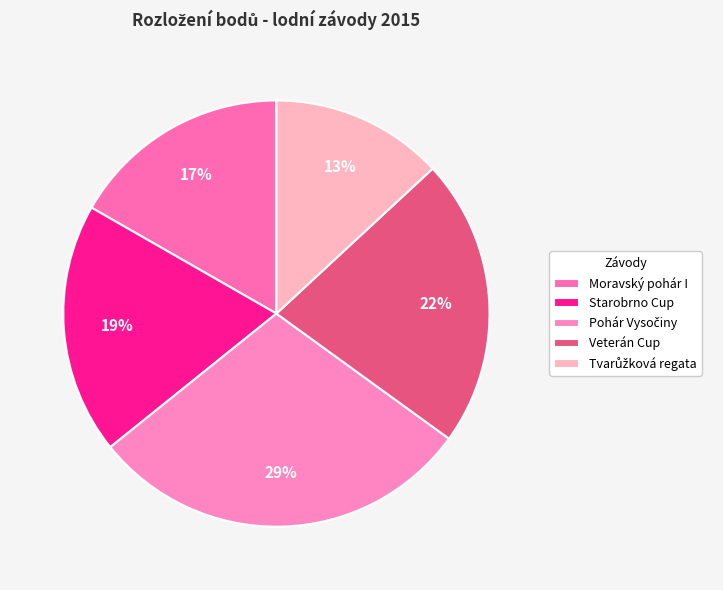

What is the total percentage of Veterán Cup and Moravský pohár I?

38.6%